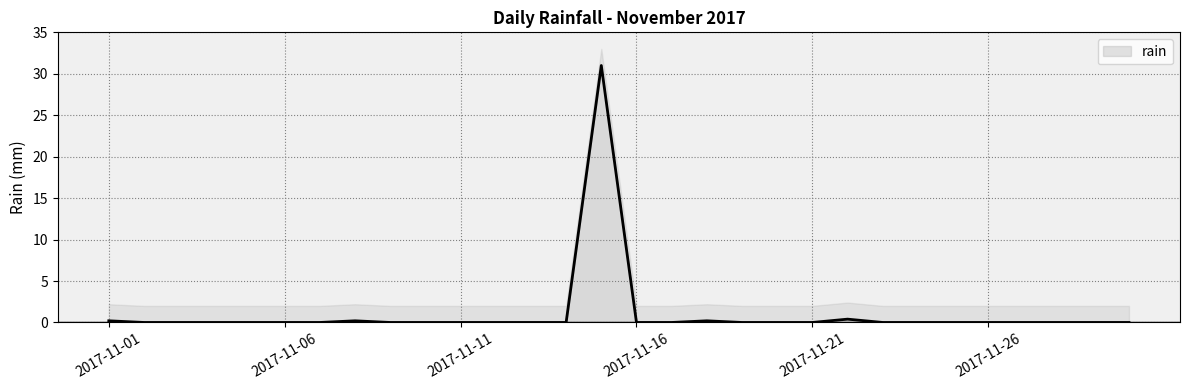

Reading left to right, what are all the values shown in this chart?

2017-11-01=0.2	2017-11-02=0.0	2017-11-03=0.0	2017-11-04=0.0	2017-11-05=0.0	2017-11-06=0.0	2017-11-07=0.0	2017-11-08=0.2	2017-11-09=0.0	2017-11-10=0.0	2017-11-11=0.0	2017-11-12=0.0	2017-11-13=0.0	2017-11-14=0.0	2017-11-15=31.0	2017-11-16=0.0	2017-11-17=0.0	2017-11-18=0.2	2017-11-19=0.0	2017-11-20=0.0	2017-11-21=0.0	2017-11-22=0.4	2017-11-23=0.0	2017-11-24=0.0	2017-11-25=0.0	2017-11-26=0.0	2017-11-27=0.0	2017-11-28=0.0	2017-11-29=0.0	2017-11-30=0.0